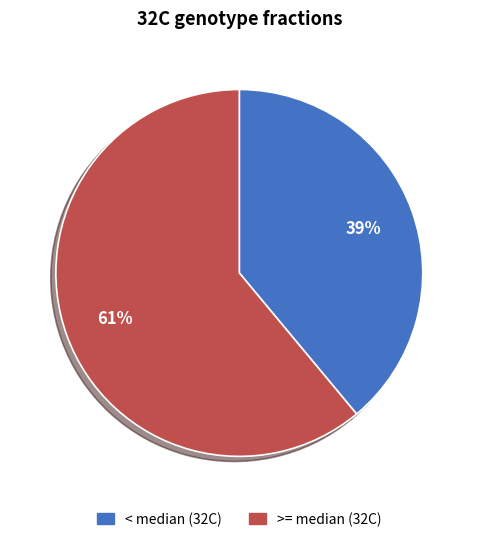

Is there any slice that represents more than half of the pie?

Yes